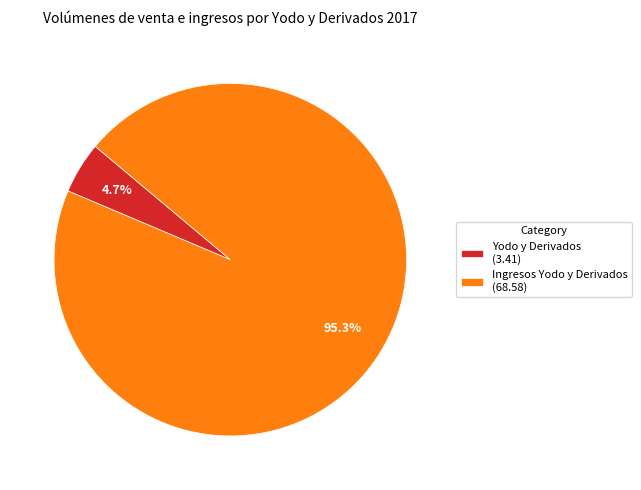

Count the number of slices in the pie.

2